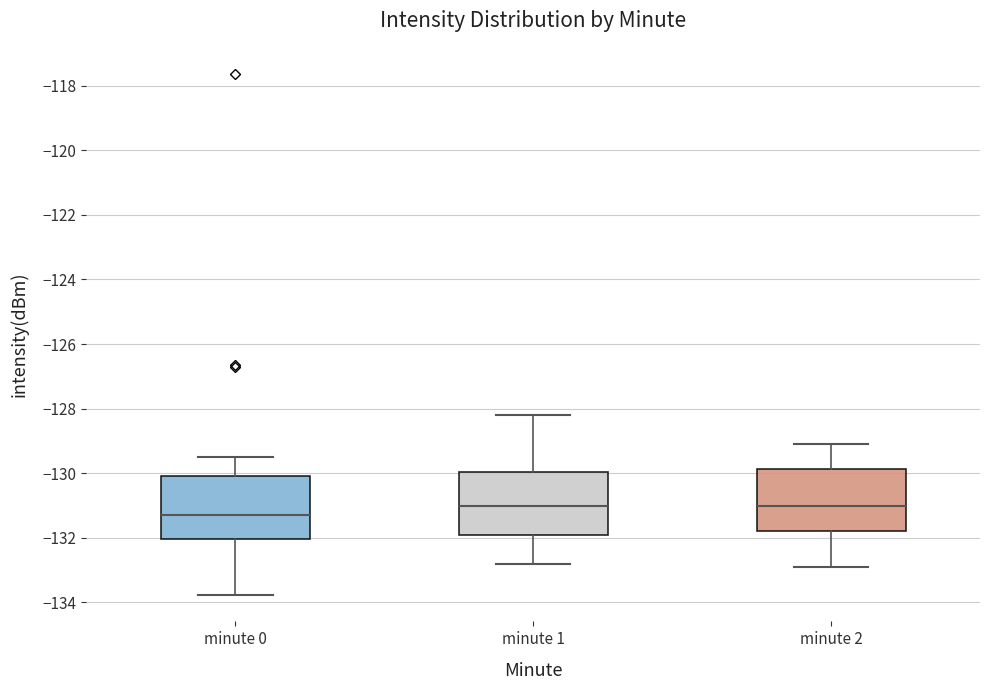

Where is the lower edge of the box for minute 1 on the y-axis? The values are not printed on the chart, so give them approximately, as read against the axis.

-132.0